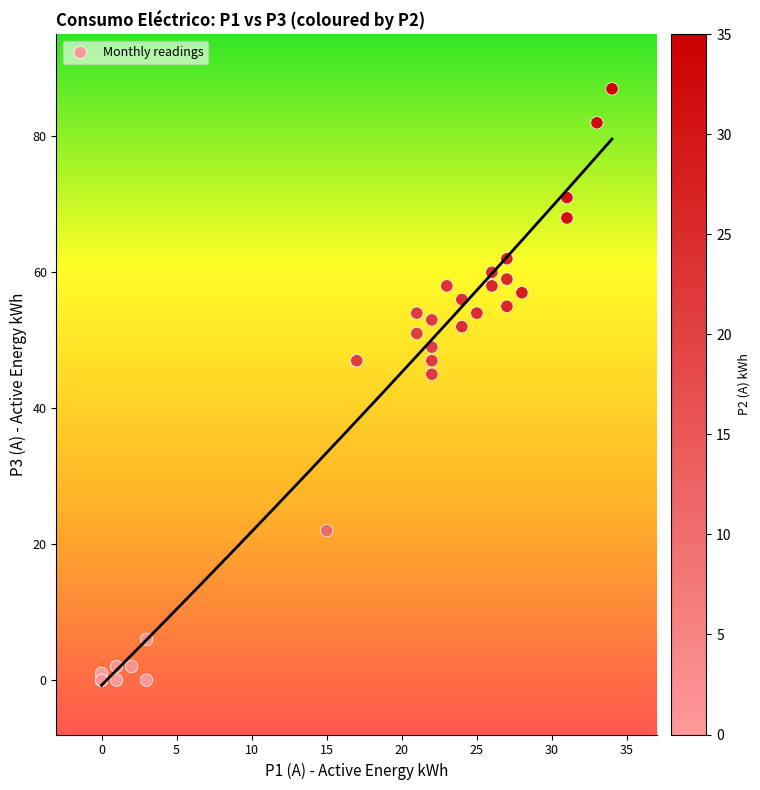

What Y value in the scatter plot is closest to 43?

45